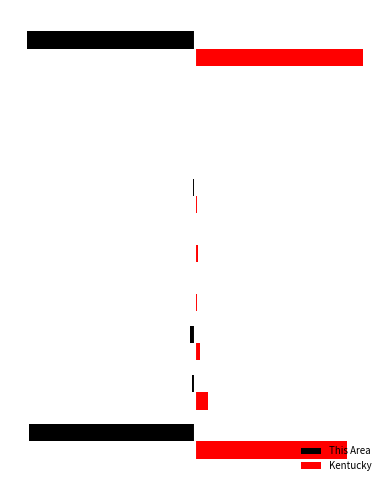

Does the chart contain stacked bars?

No